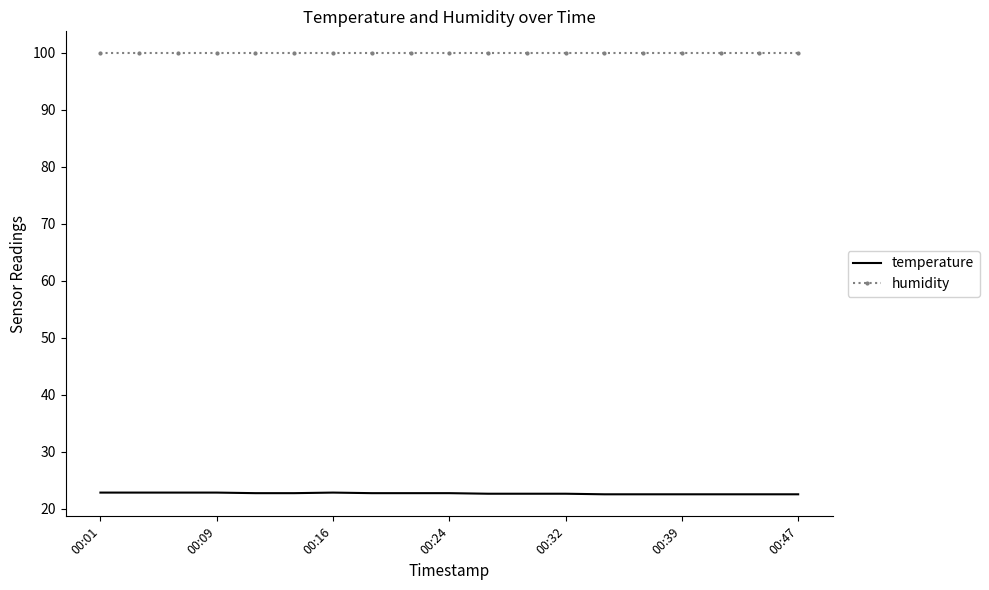

True or false: temperature and humidity cross at least once.

False